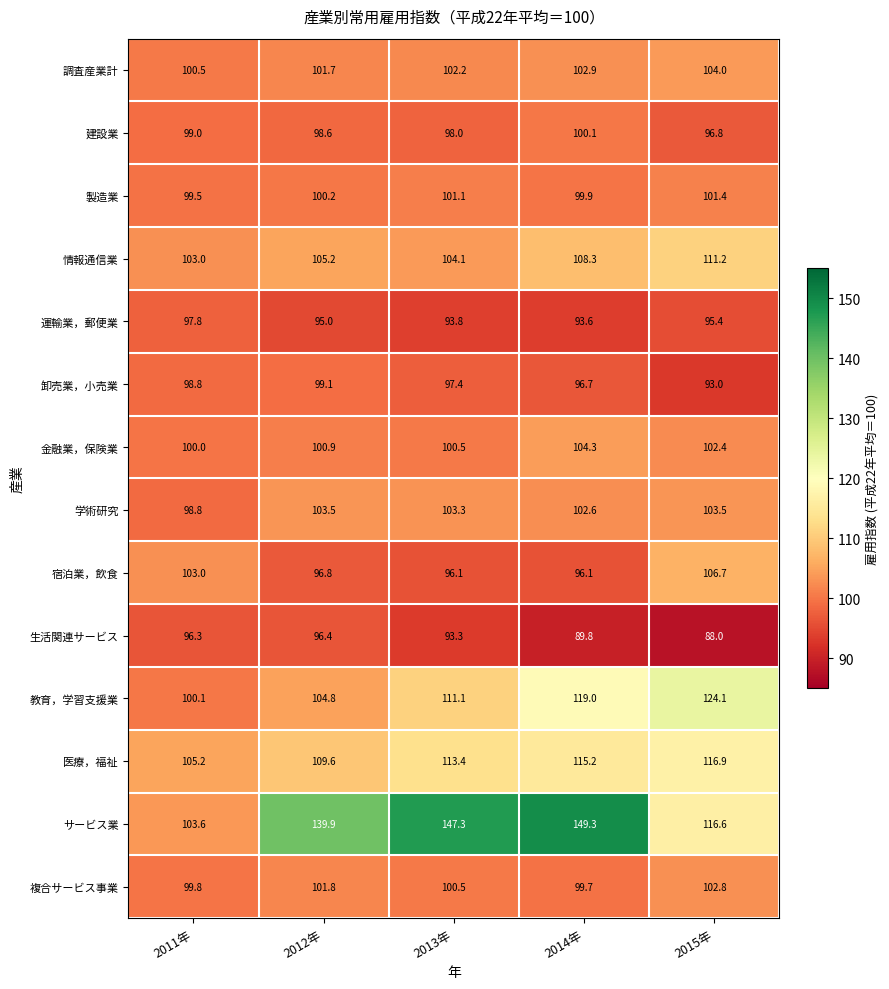

What is the sum of the 教育，学習支援業 values at 2012年 and 2011年?

204.9